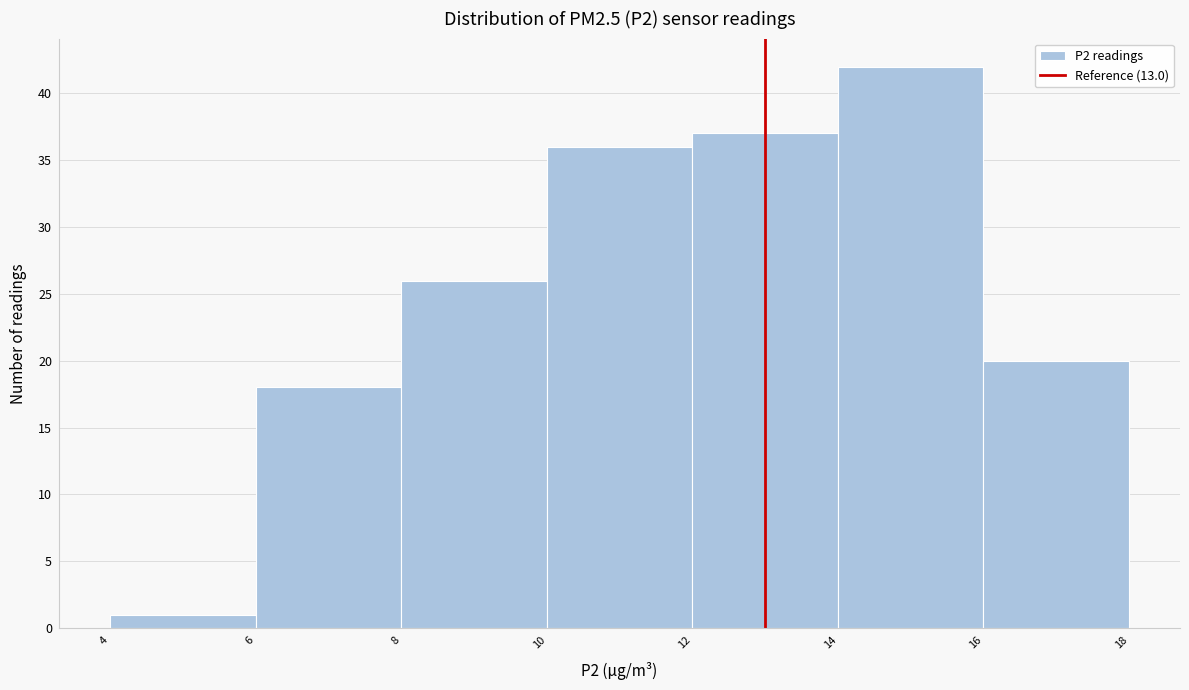

How tall is the bar that spans 8 to 10 on the x-axis? The values are not printed on the chart, so give them approximately, as read against the axis.

26